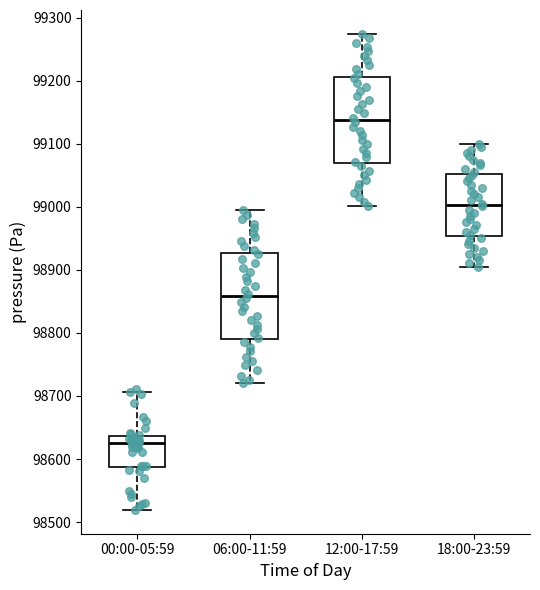

Where is the lower edge of the box for 18:00-23:59 on the y-axis? The values are not printed on the chart, so give them approximately, as read against the axis.

98950